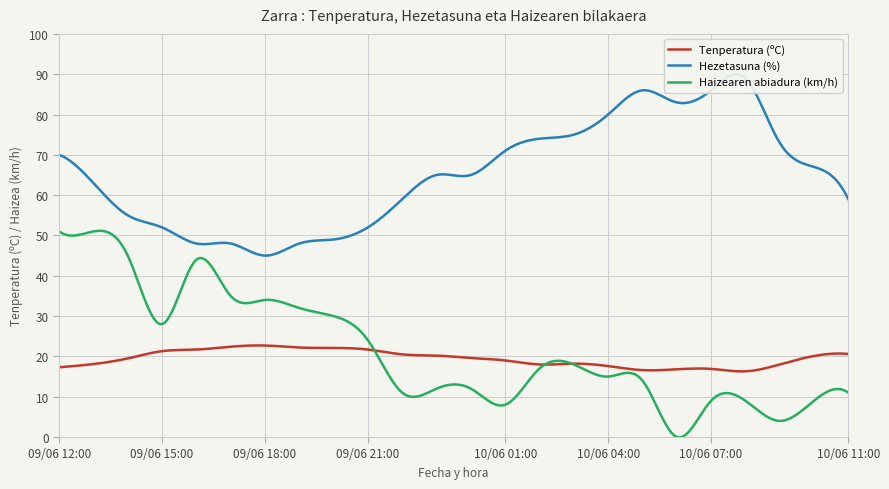

The value of Haizearen abiadura (km/h) at 09/06 13:00 is 51.0. True or false?

True